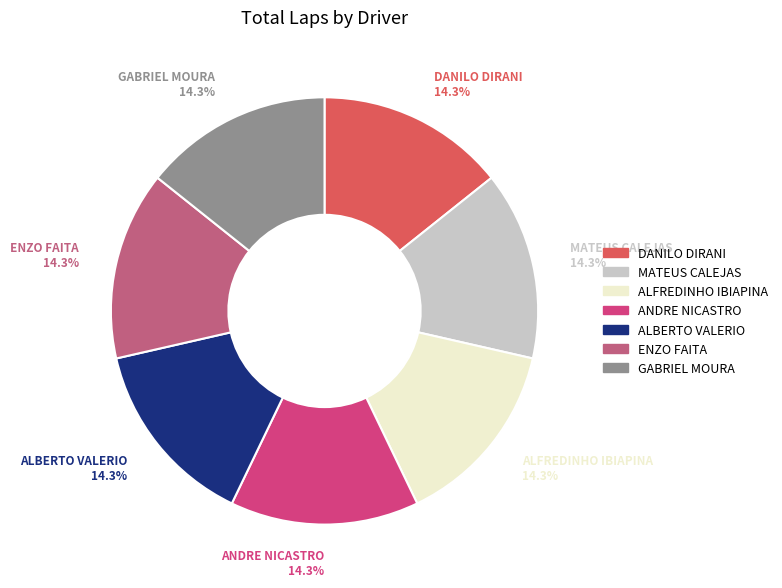

Does ALBERTO VALERIO account for over 50% of the chart?

No